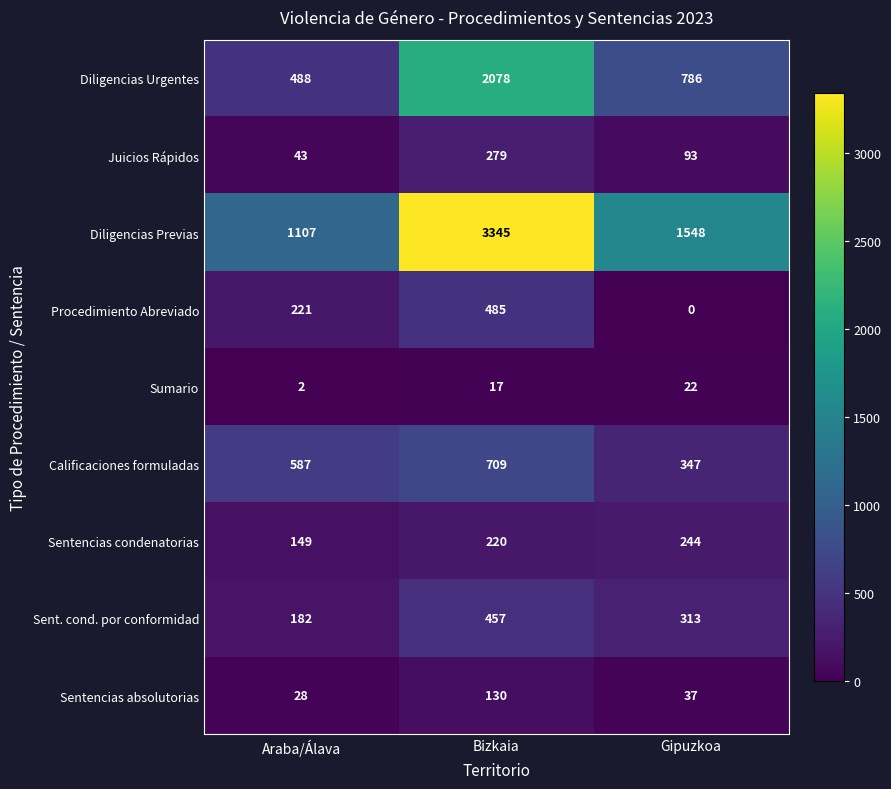

What is the spread (max minus min) of values at Araba/Álava?

1105